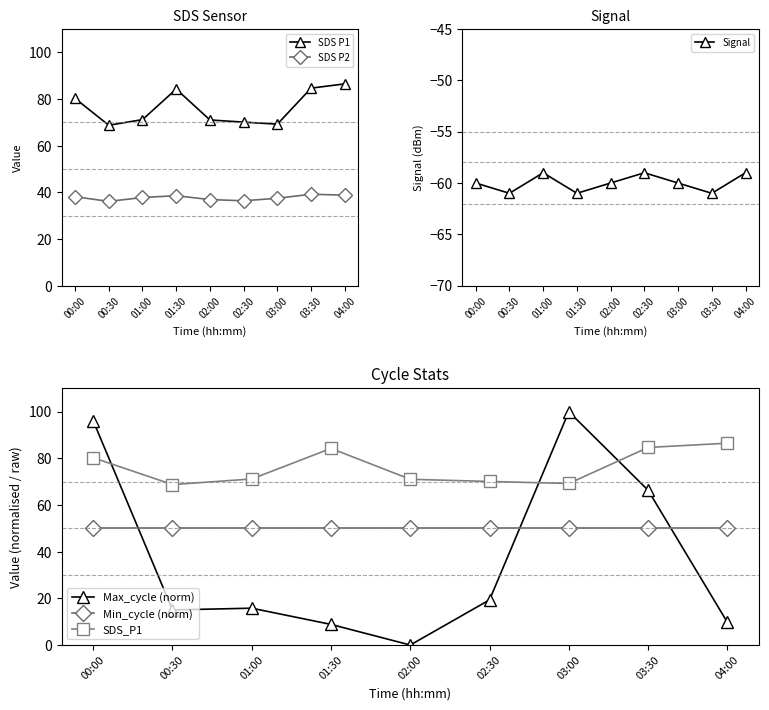

True or false: Max_cycle (norm) and Signal intersect in this chart.

False